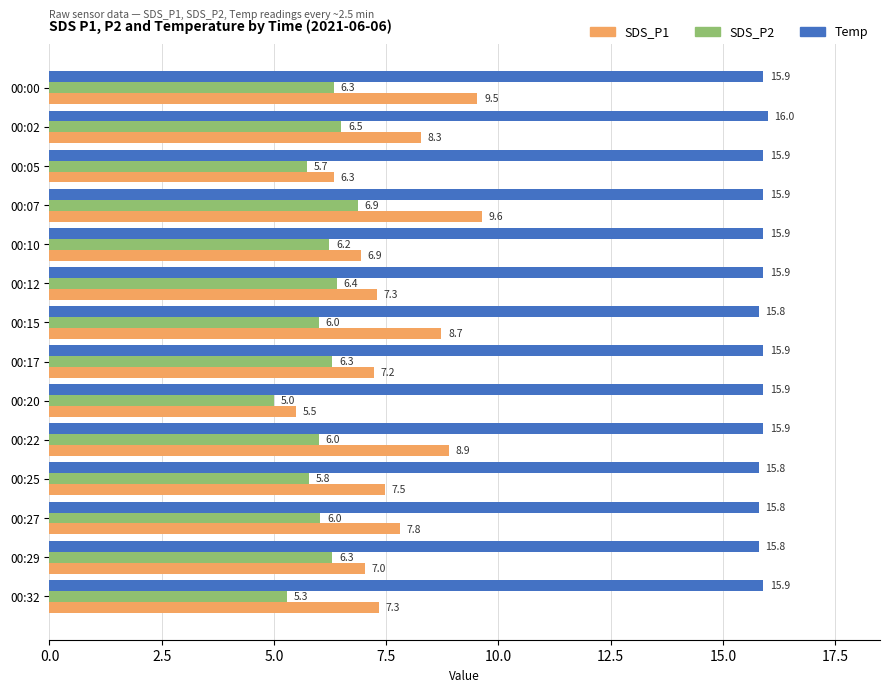

What is the sum of all Temp values?

222.3